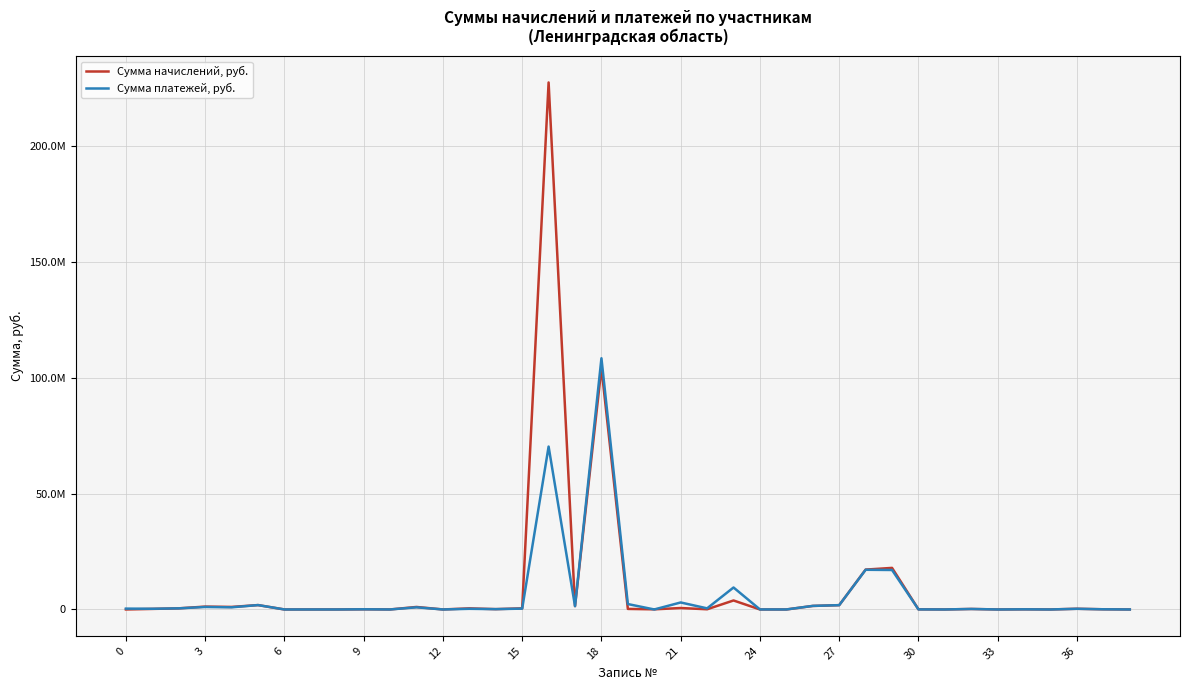

How many interior local valleys does the Сумма начислений, руб. series have?

11